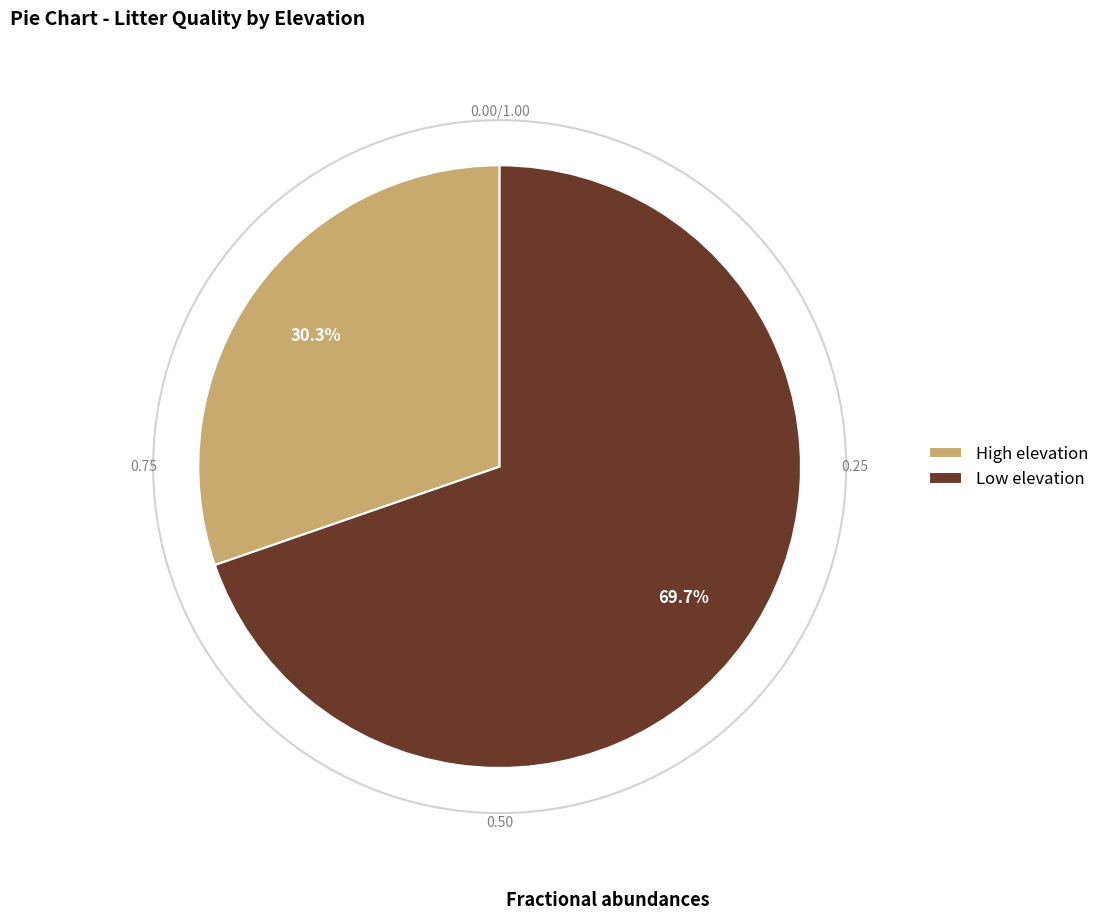

How many segments does this pie chart have?

2